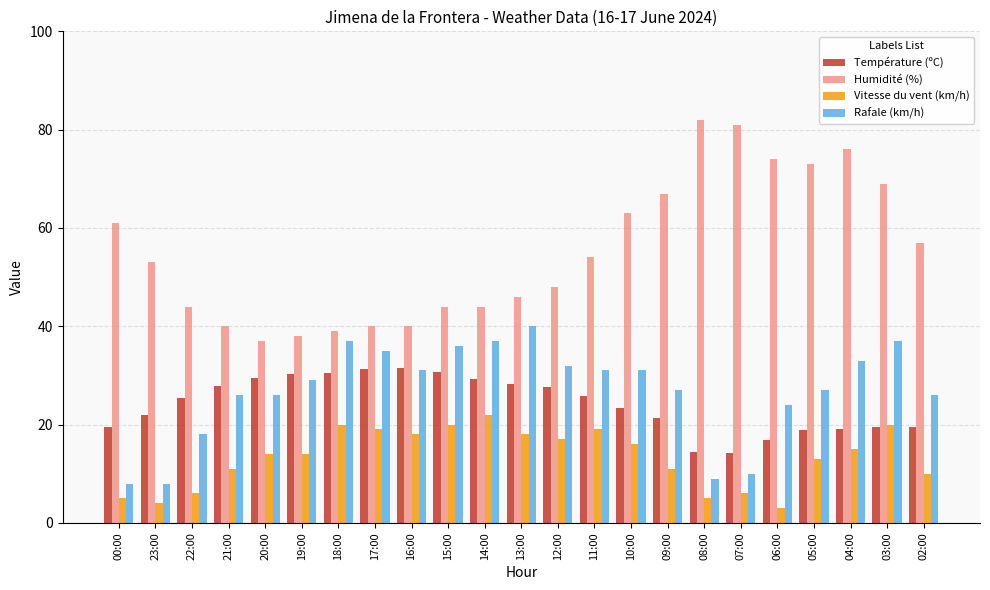

At 09:00, list the series in order from largest to smallest.

Humidité (%), Rafale (km/h), Température (ºC), Vitesse du vent (km/h)